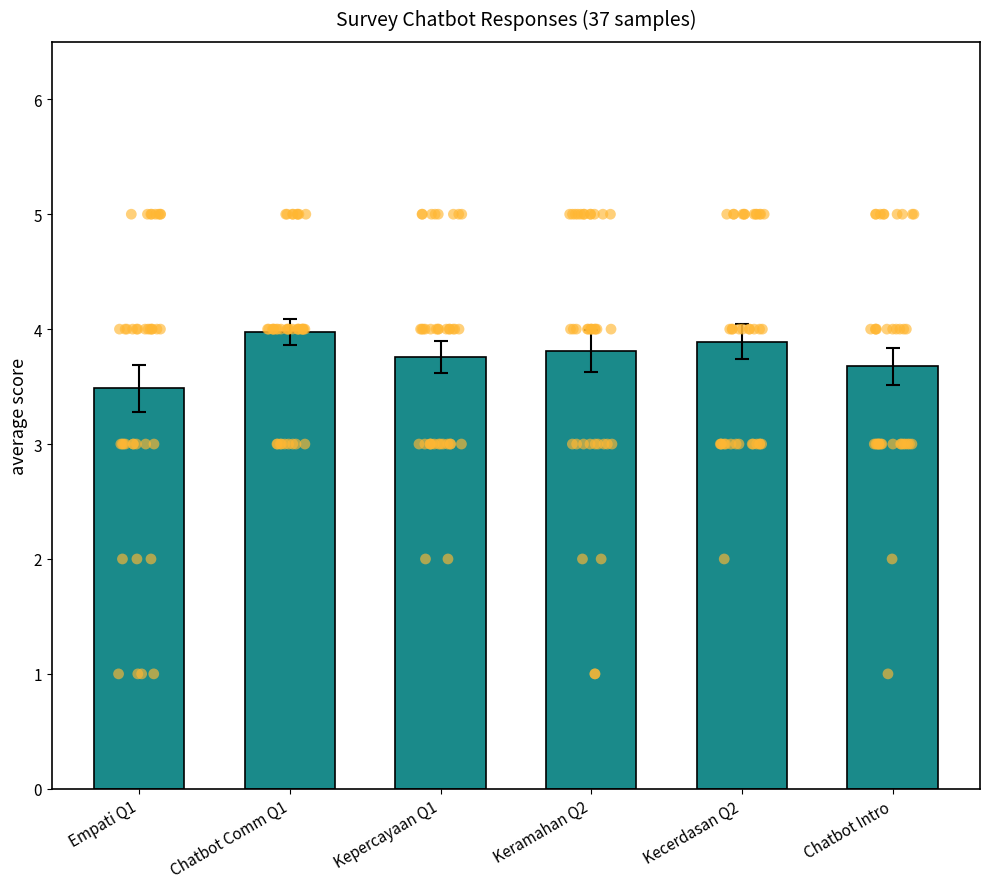

What is the change in value from Chatbot Comm Q1 to Kepercayaan Q1?

-0.2